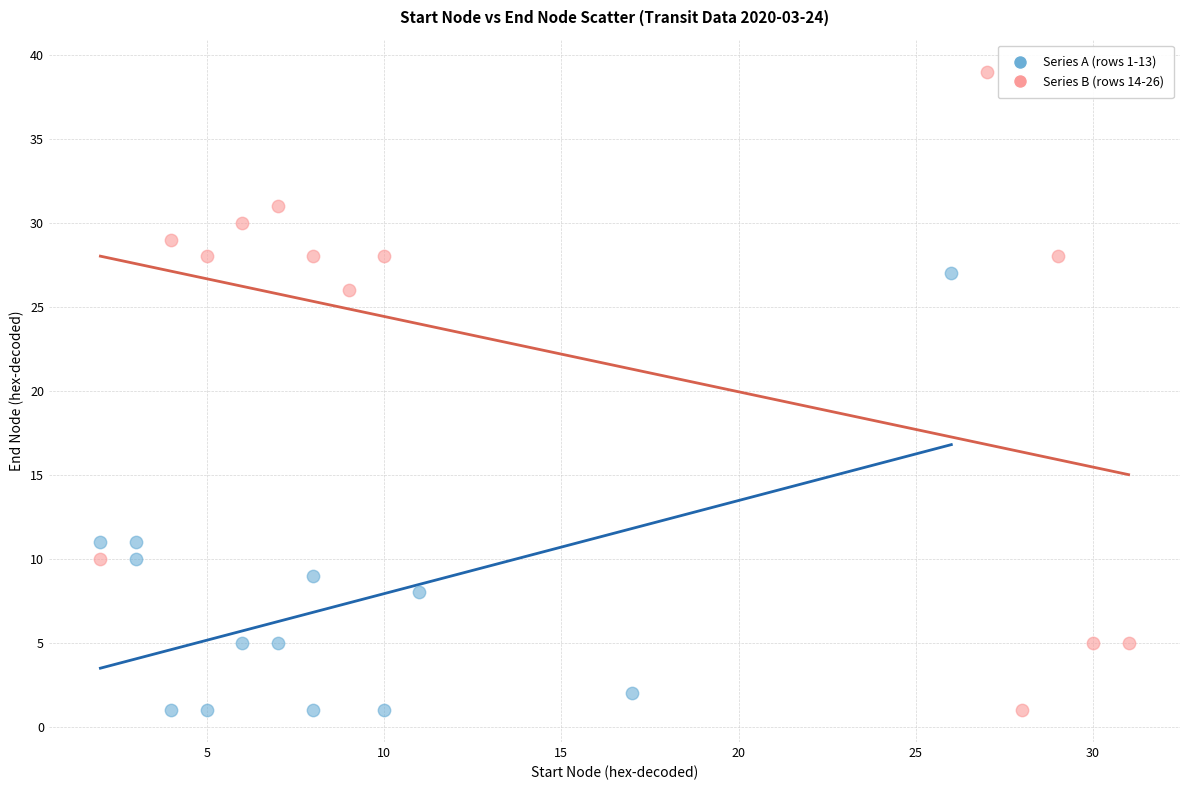

Which series has the widest spread of Y values?

Series B (rows 14-26)